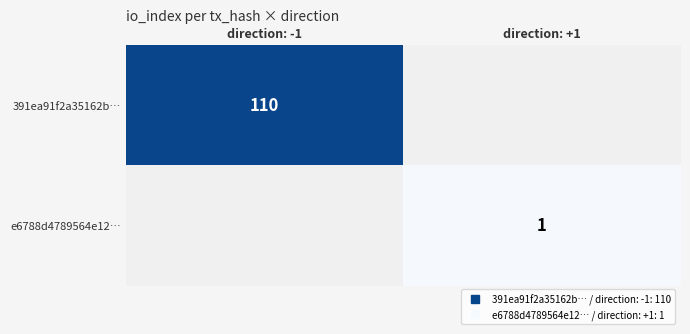

At how many categories does at least one series exceed 63?

1